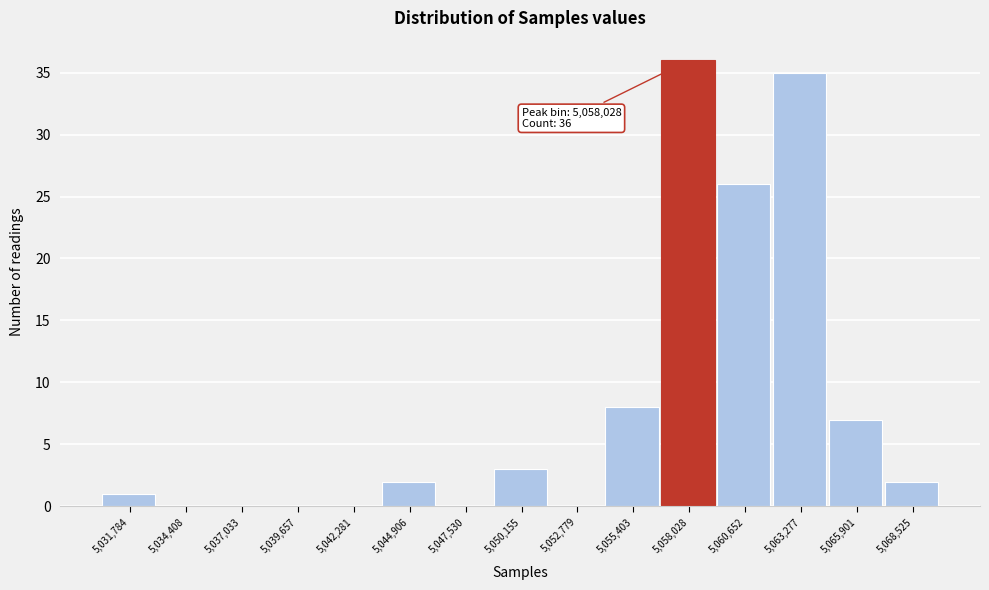

Which range on the x-axis has the tallest bar?

5056500 to 5059500